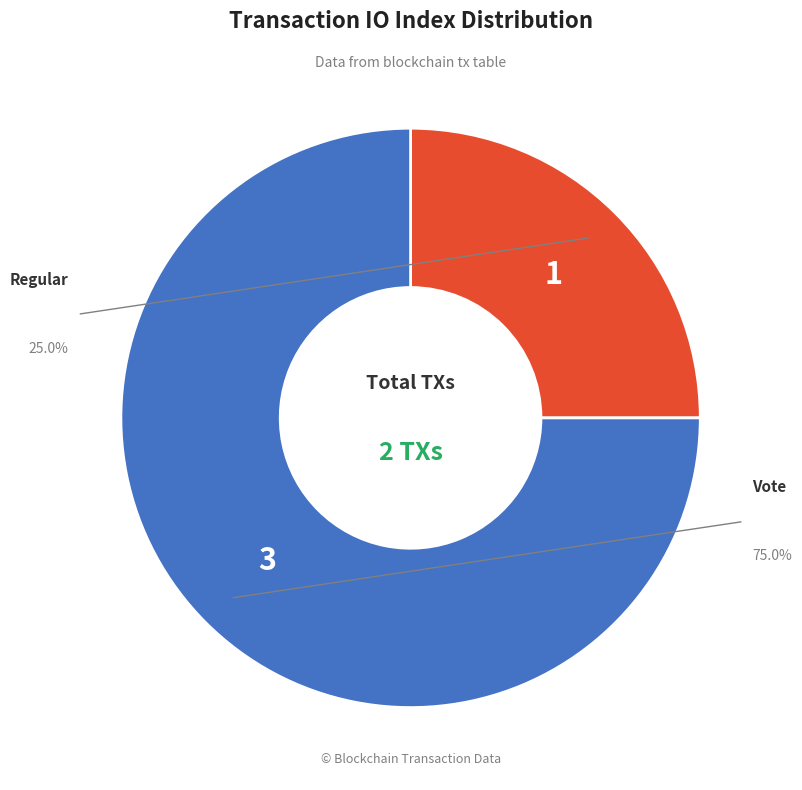

Combined, what portion of the pie is Vote (io_index=3) and Regular (io_index=1)?

100.0%